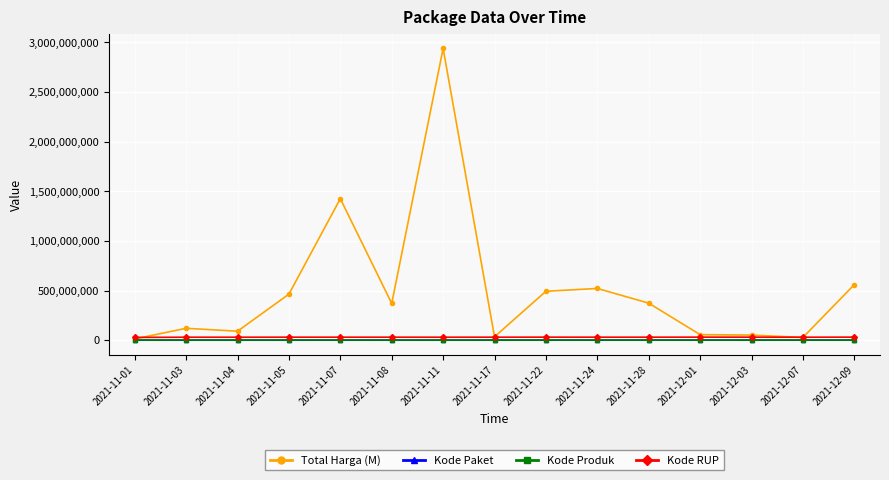

How many lines are shown in the chart?

4